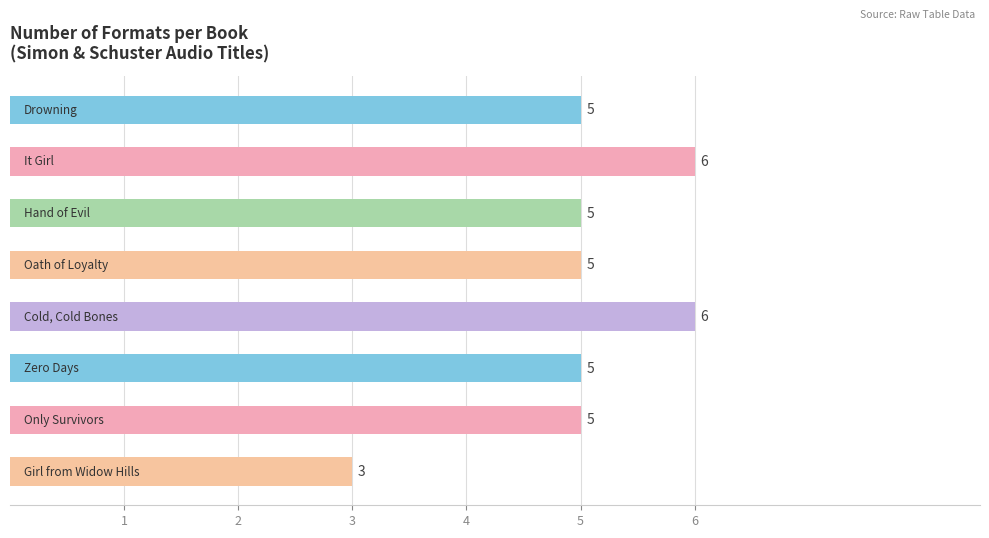

What is the smallest value displayed?

3